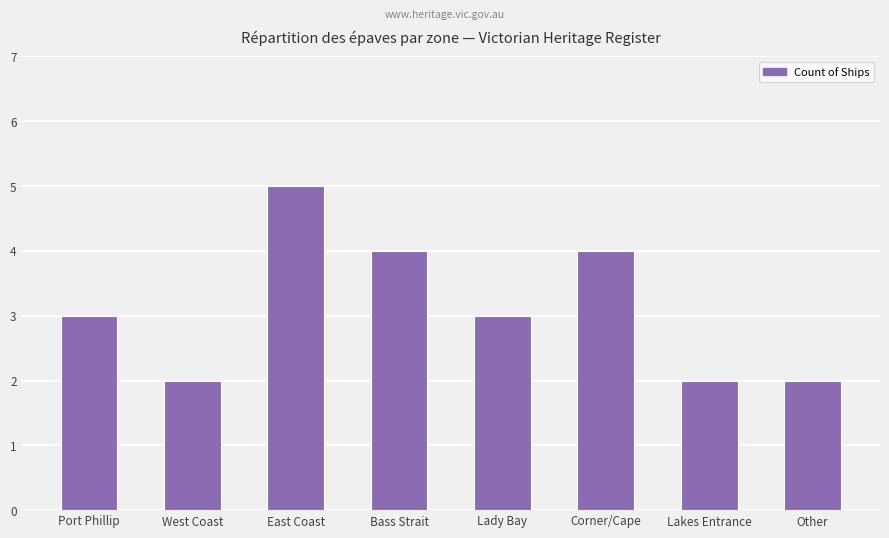

How many series are shown in this chart?

1